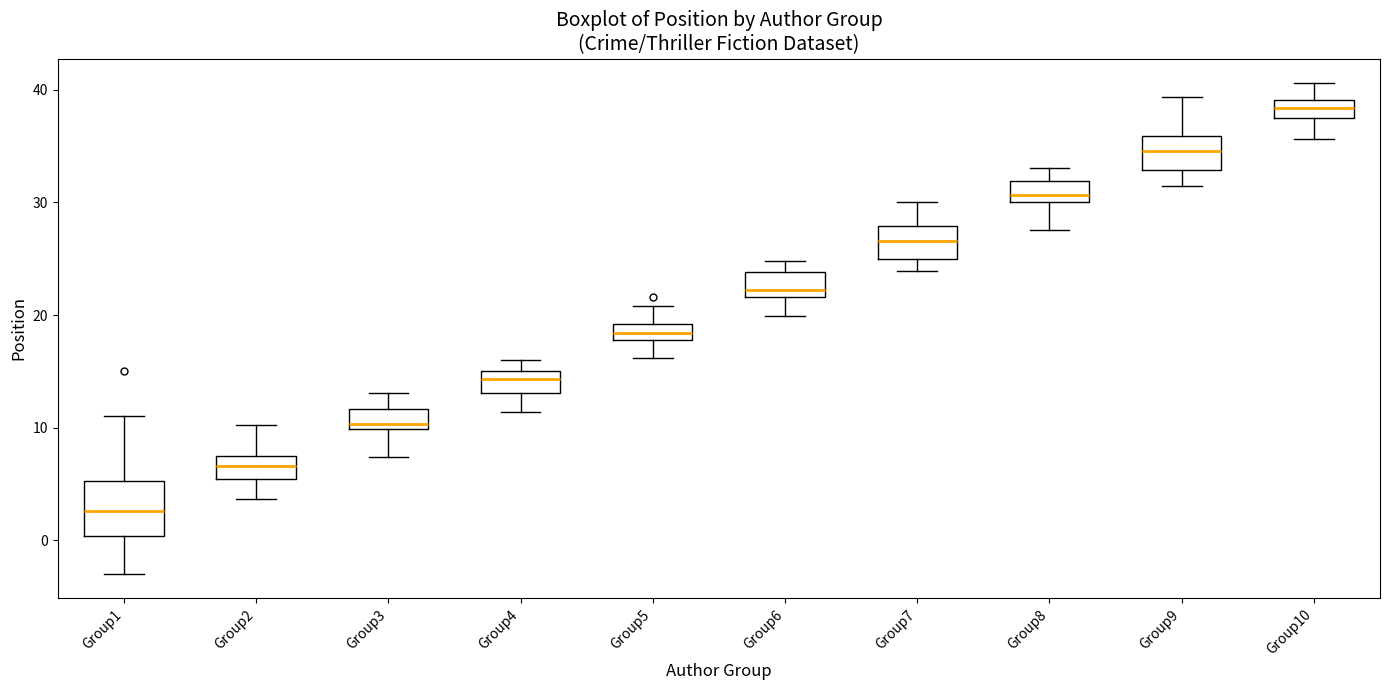

Where does the upper whisker of the box for Group7 end on the y-axis? The values are not printed on the chart, so give them approximately, as read against the axis.

30